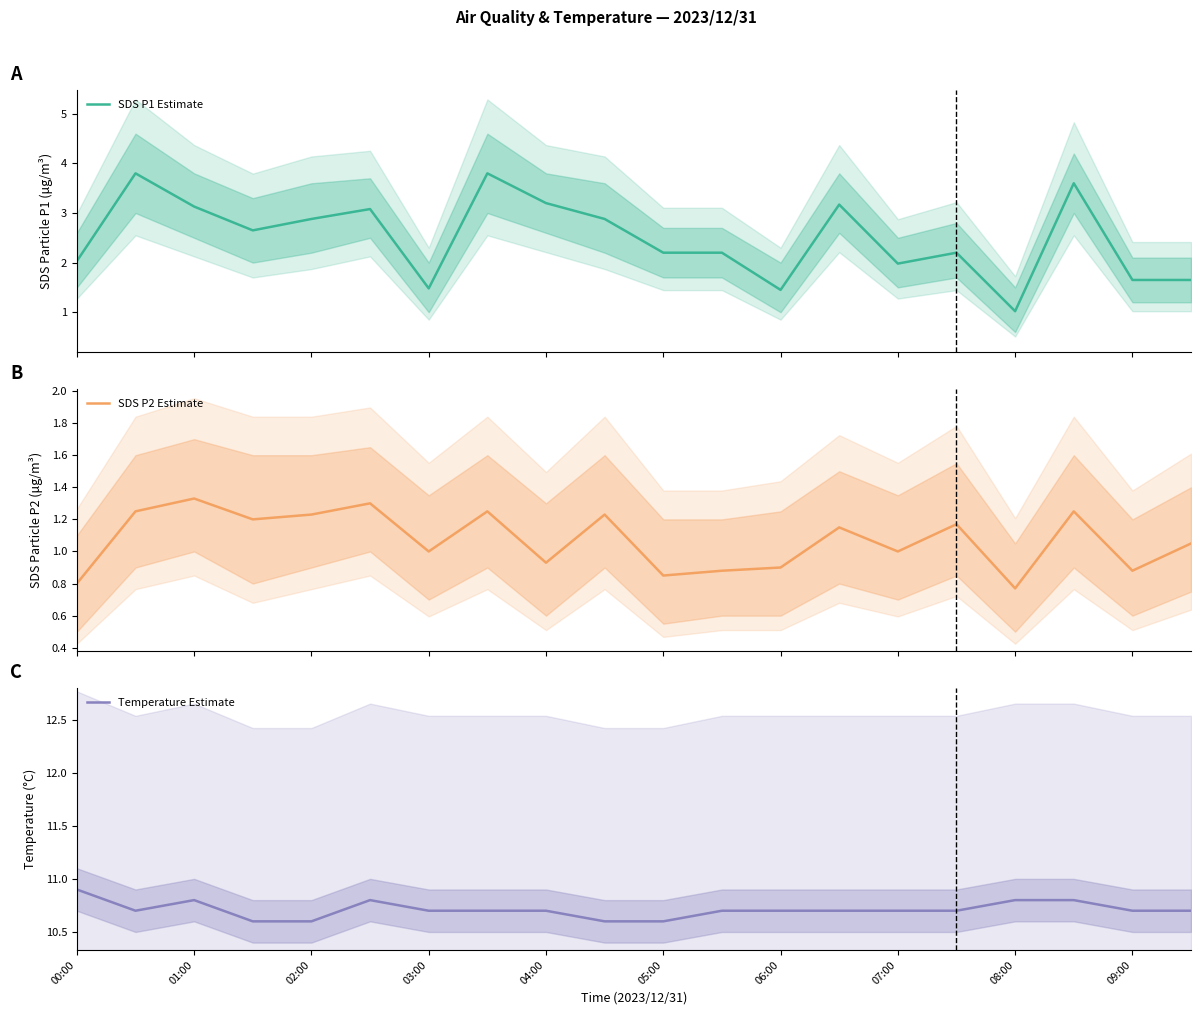

True or false: Temperature Estimate and SDS P1 Estimate cross at least once.

False